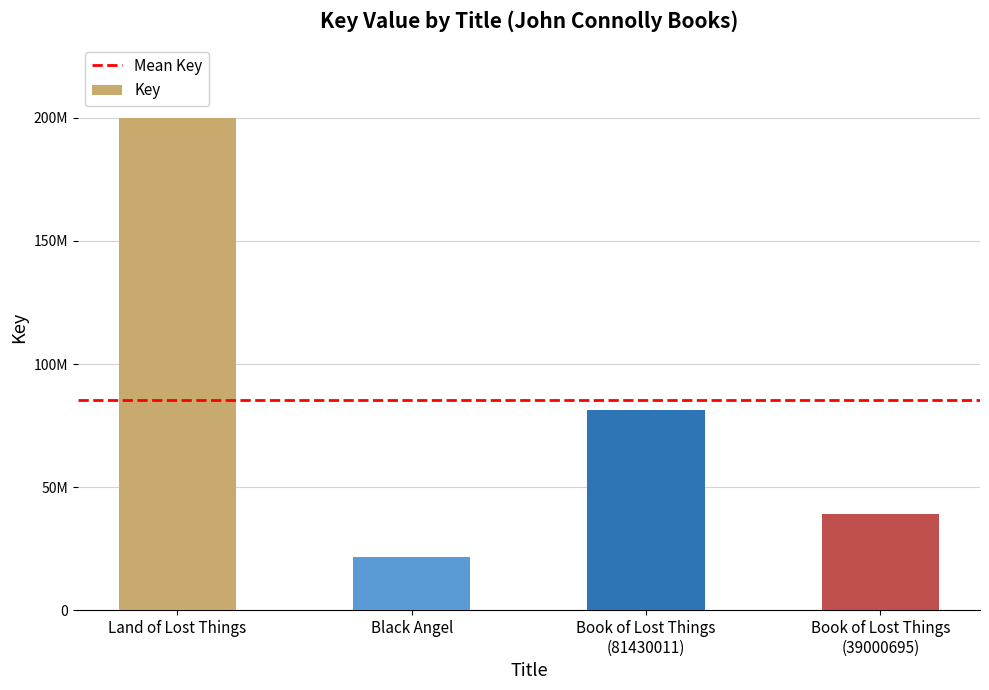

What is the average value?

85452429